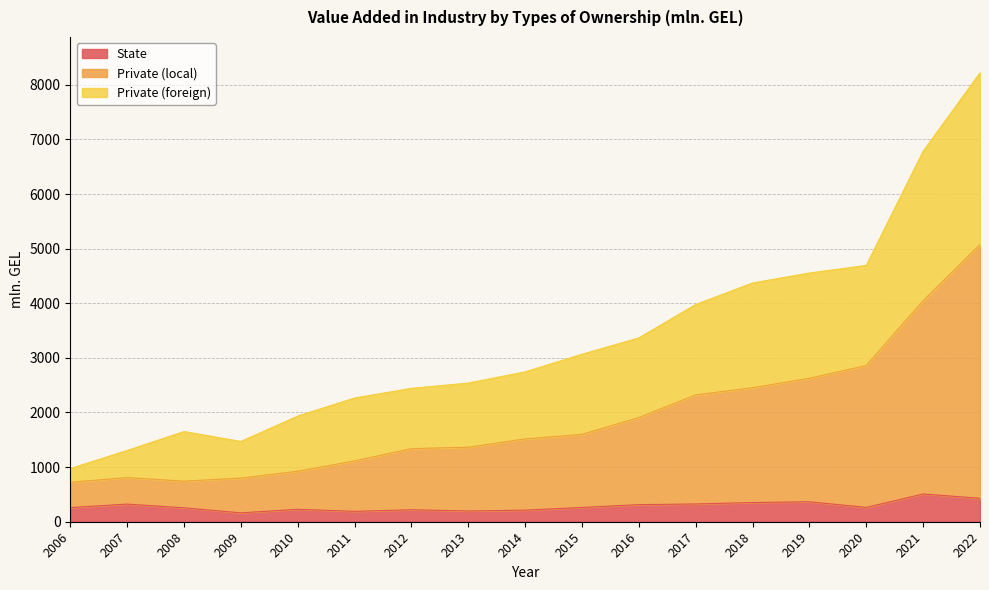

The Private (local) series shows 1208.3 at 2016. True or false?

False